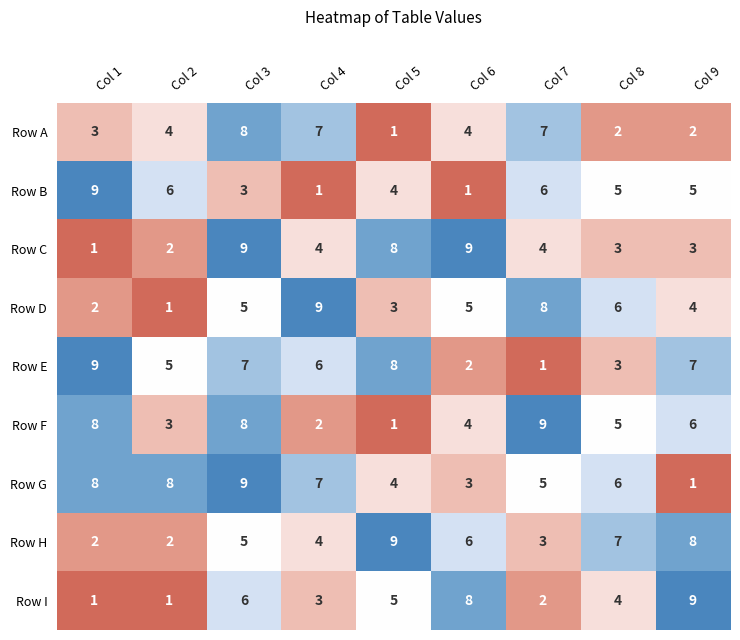

Which series has the largest total across all categories?

Row G